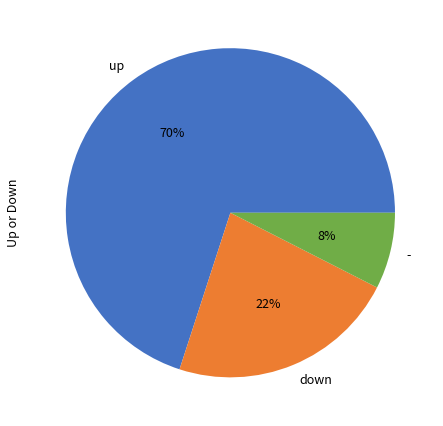

To the nearest percent, what percentage of the pie is up?

70%